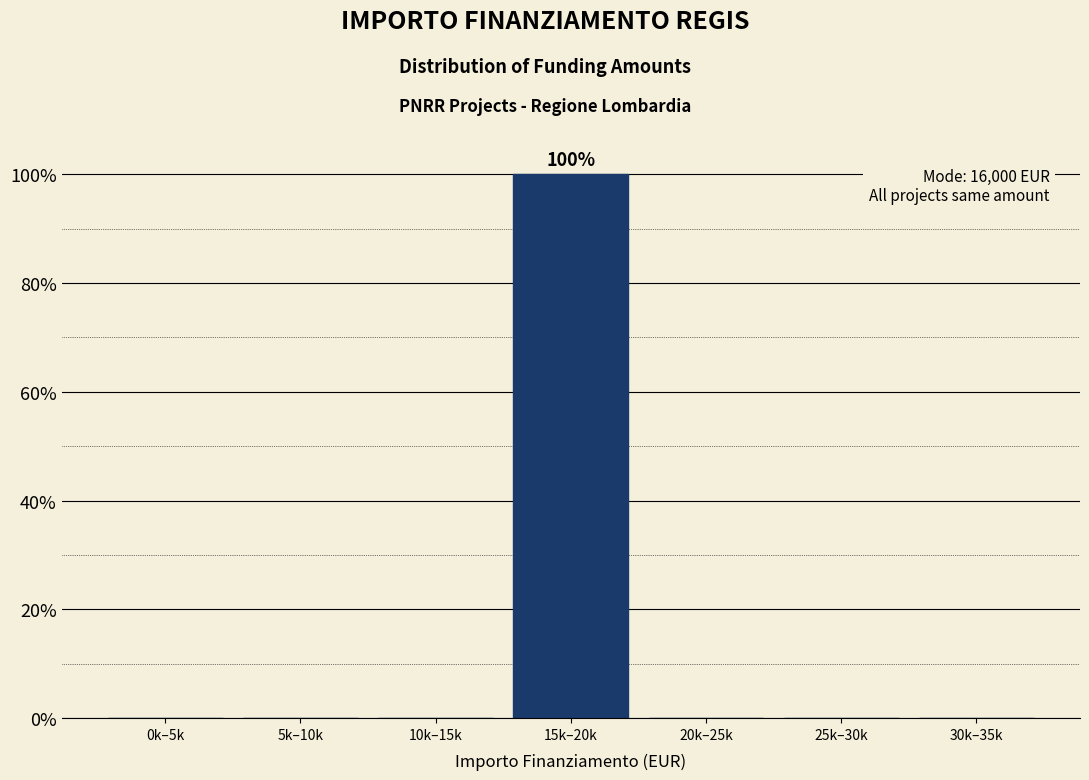

Reading left to right, what are all the values shown in this chart?

0k–5k=0	5k–10k=0	10k–15k=0	15k–20k=100	20k–25k=0	25k–30k=0	30k–35k=0